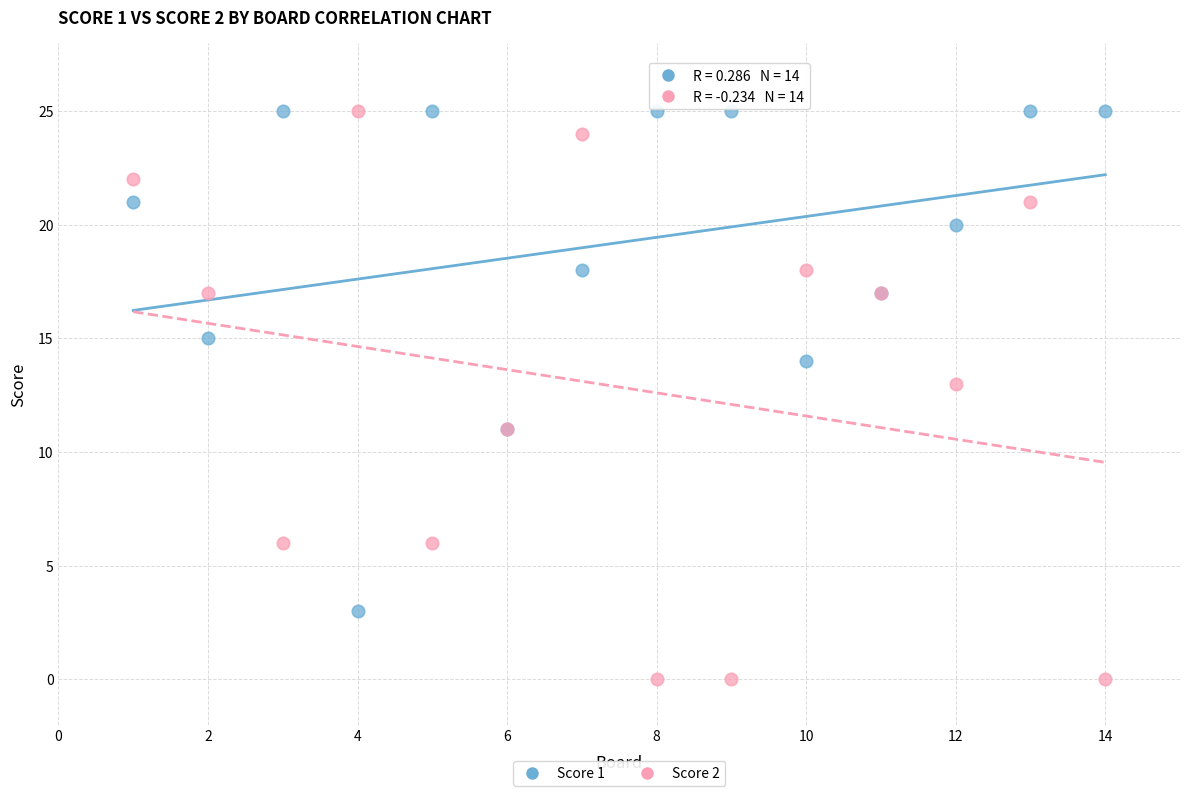

Which series has the widest spread of Y values?

Score 2